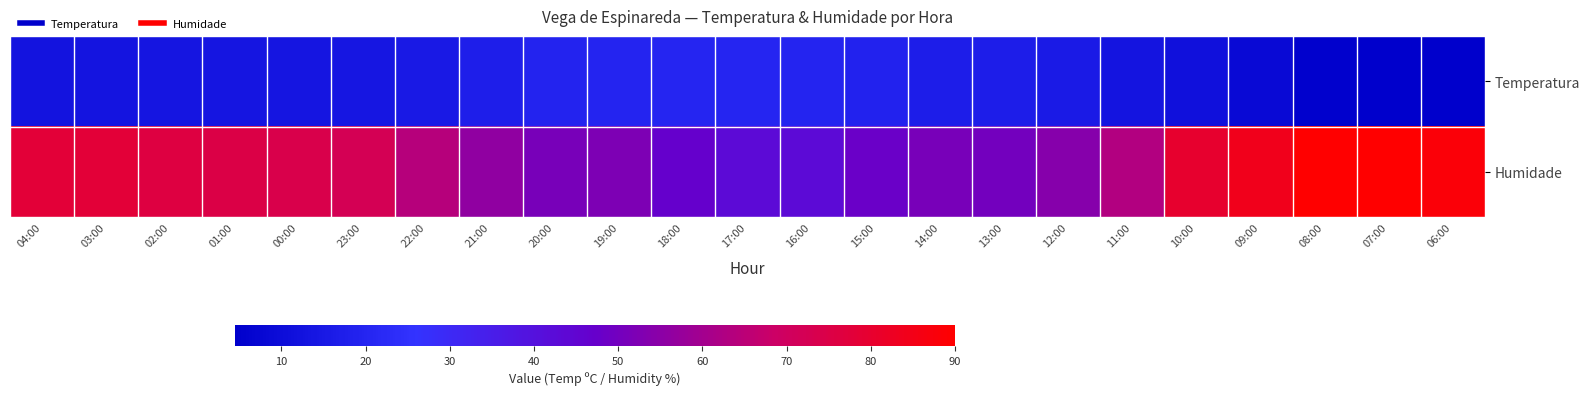

Which series has the largest range (max minus min)?

Humidade